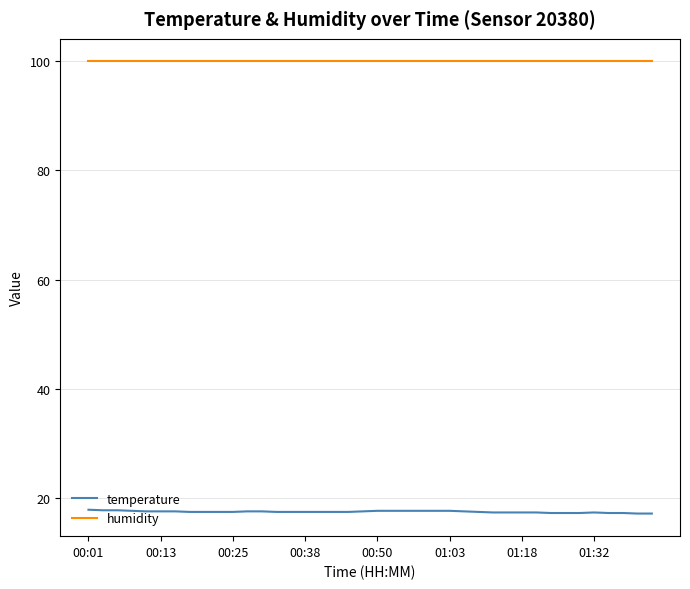

Is this an area chart (filled region under the line)?

No